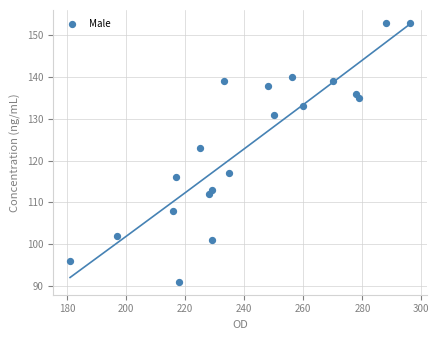

What is the range of Y values (max minus min)?

62